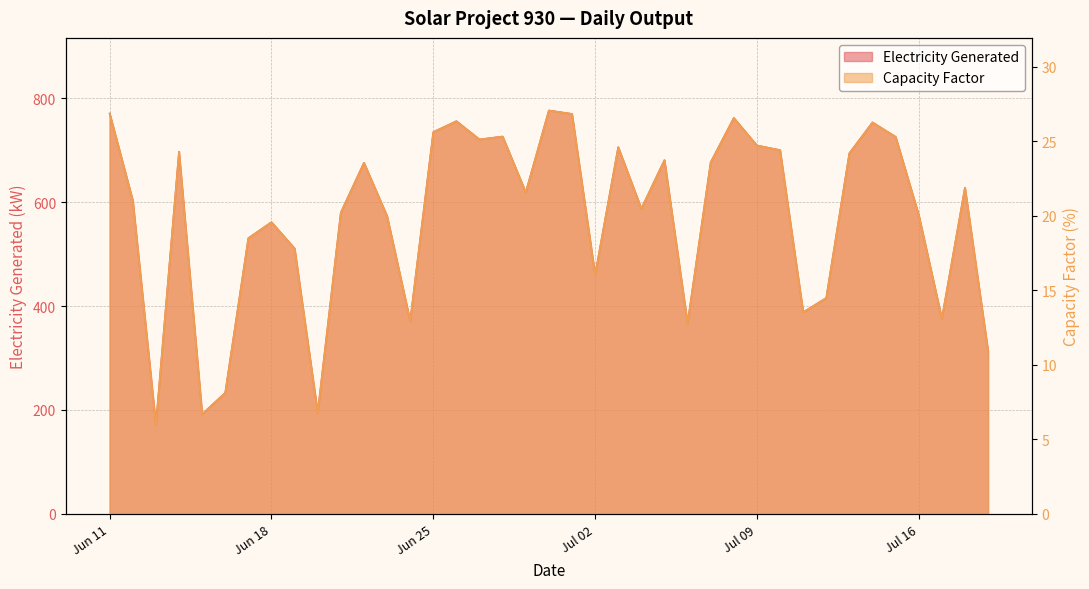

What is the label of the 6th point from the right?

2019-07-14